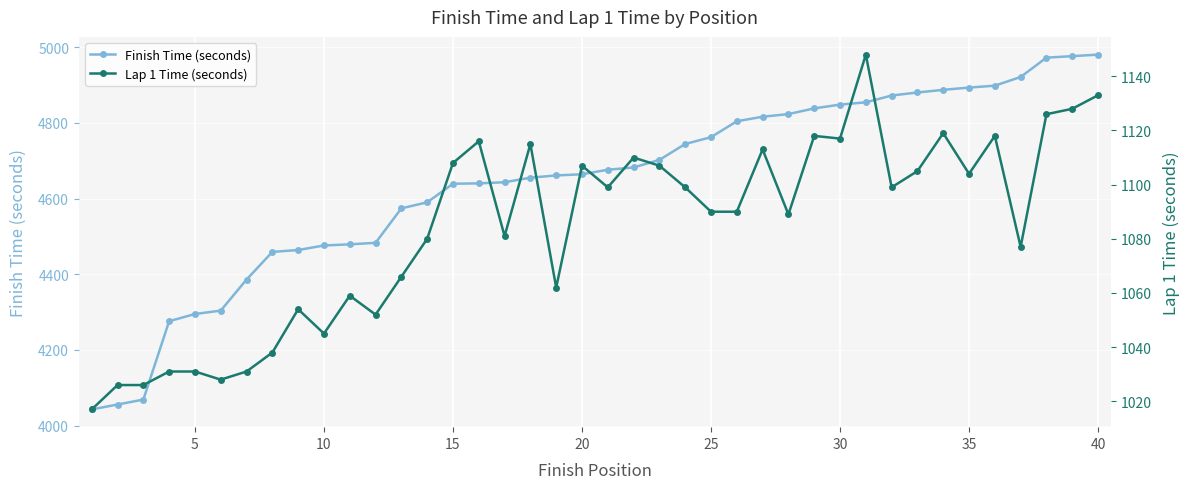

What is the lowest value of the Finish Time (seconds) series?

4043